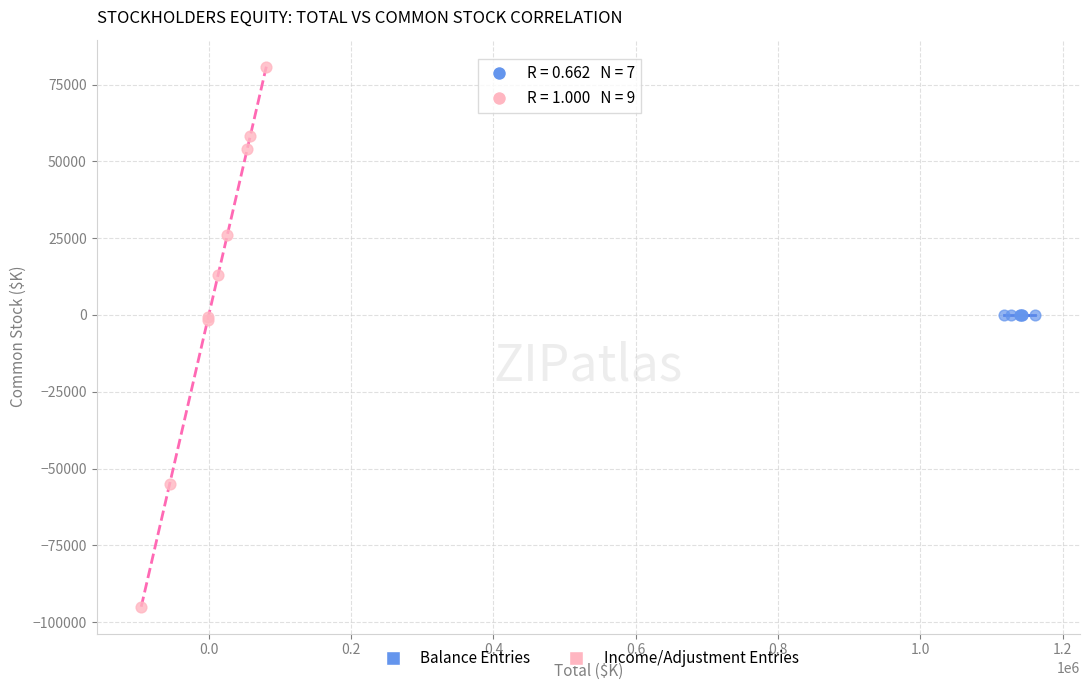

Which series contains the highest Y value?

Income/Adjustment Entries